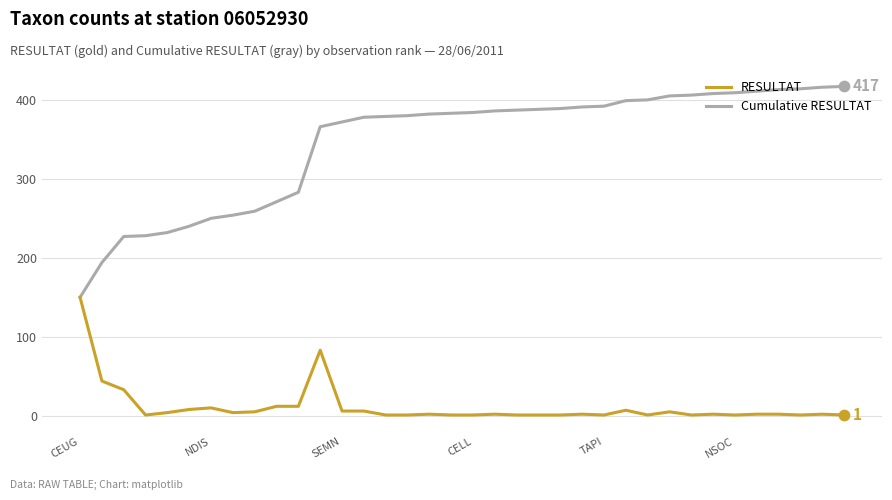

Rank the series by their average value, from highest to lowest.

Cumulative RESULTAT, RESULTAT